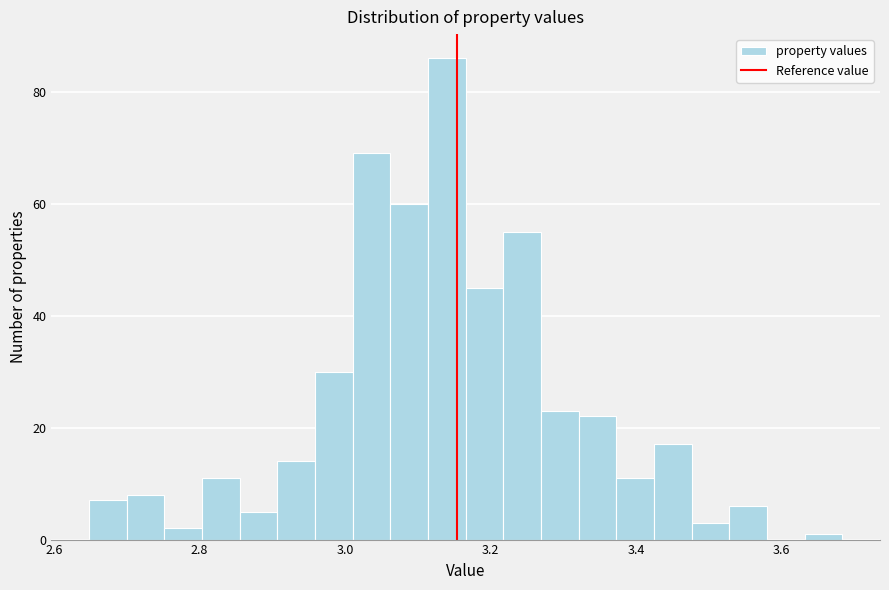

Around what value on the x-axis is the tallest bar? Give the approximate position of its centre, as read against the axis.

3.14